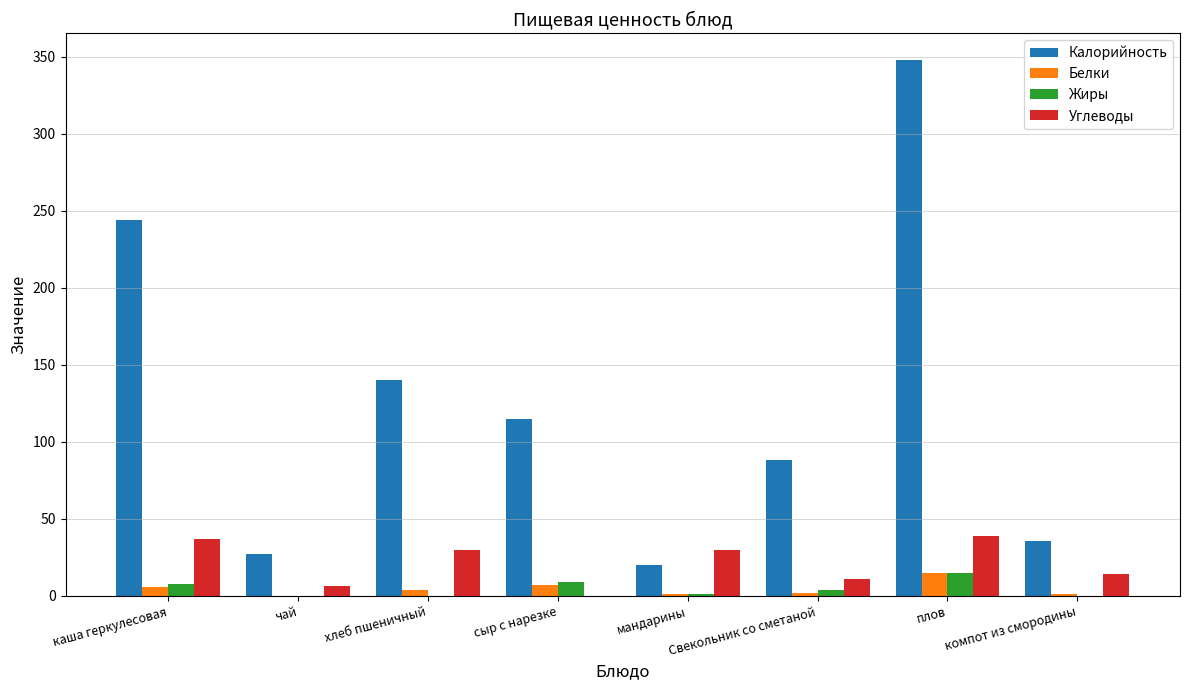

True or false: Калорийность has a value of 244.0 at каша геркулесовая.

True